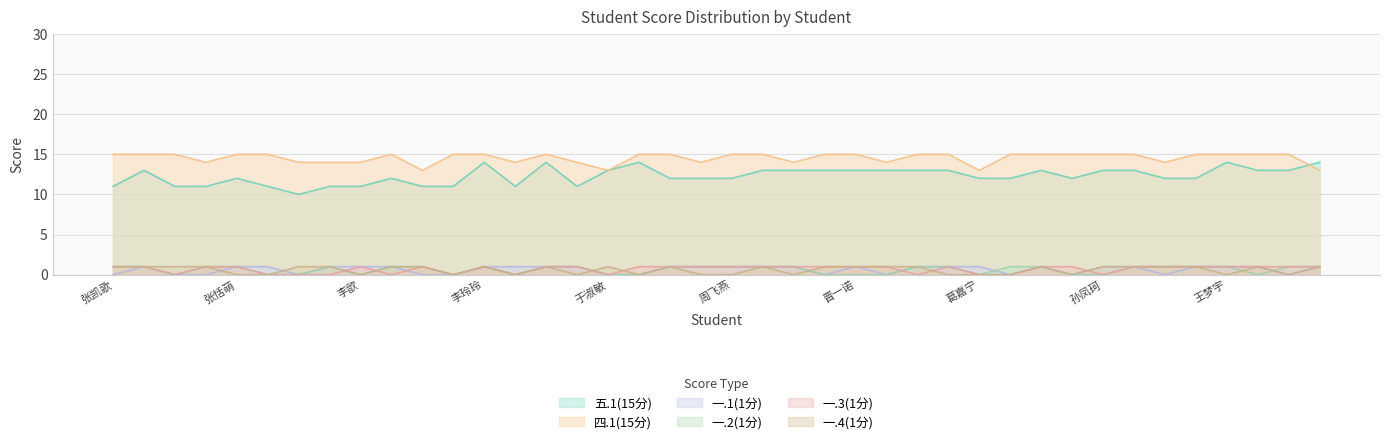

Which series has the largest total across all categories?

四.1(15分)